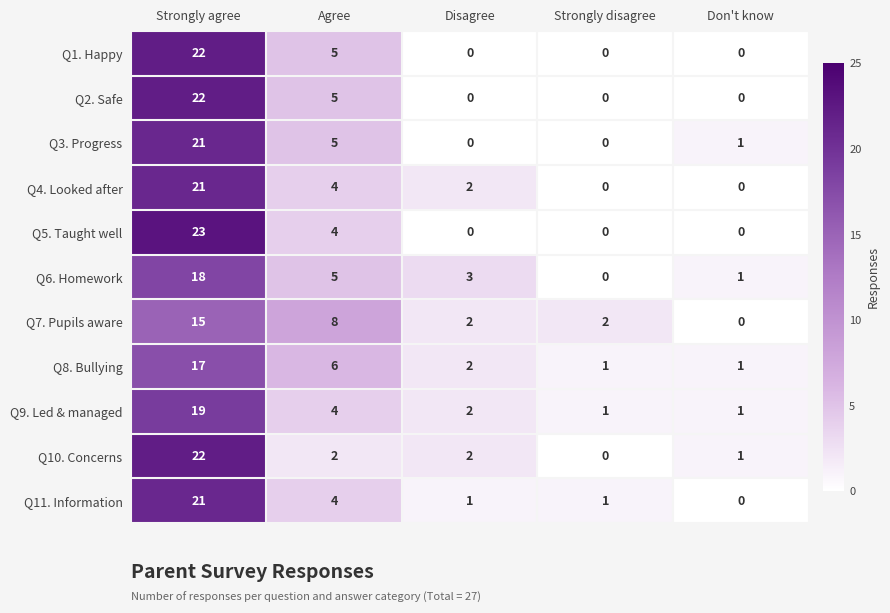

At how many categories does at least one series exceed 0?

5